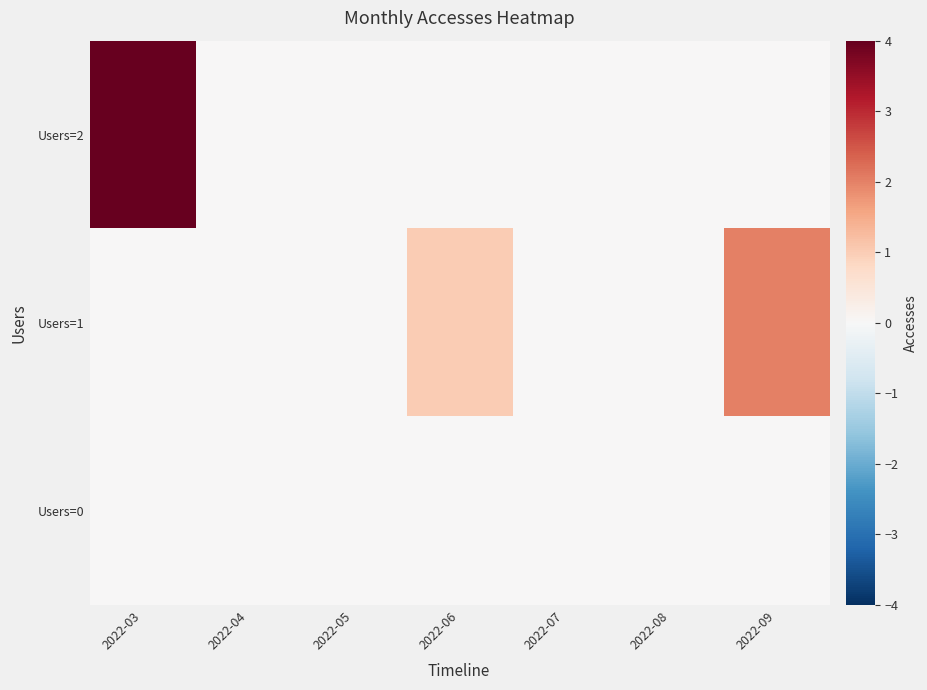

Between 2022-07 and 2022-09, which series saw the biggest shift?

Users=1